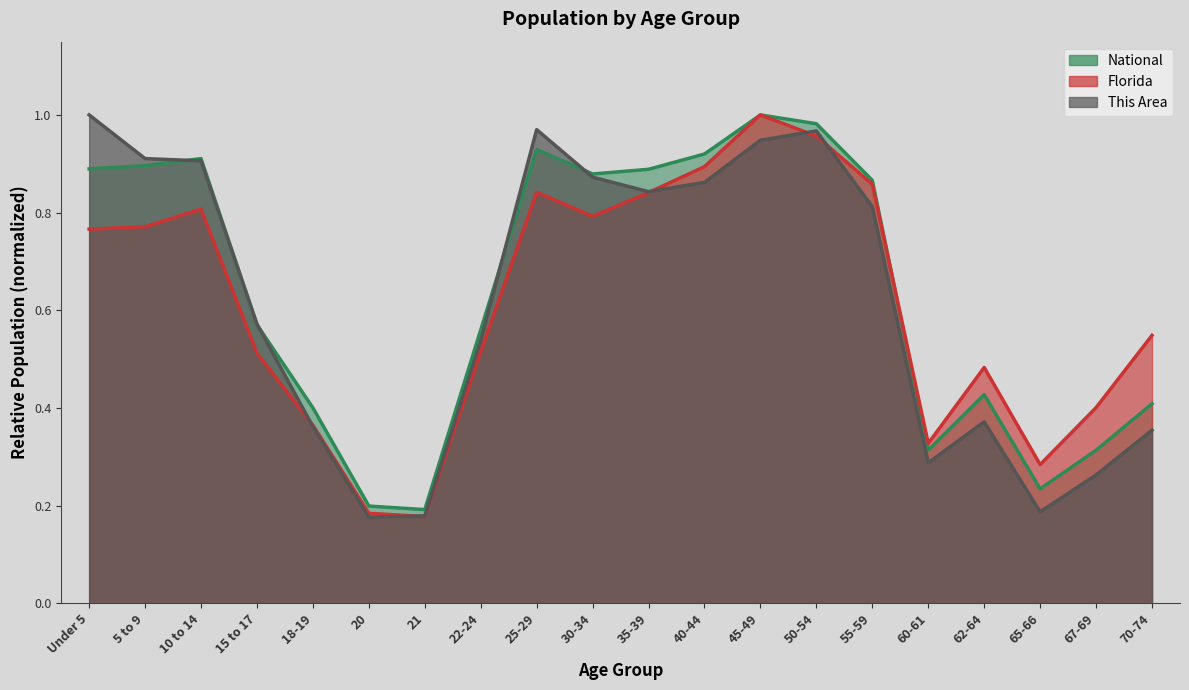

Where do This Area and National first cross each other?

5 to 9 and 10 to 14